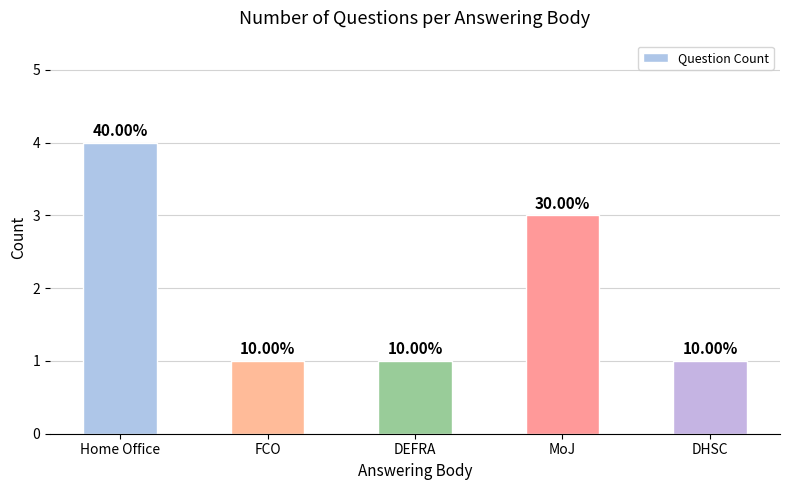

Are the bars horizontal?

No